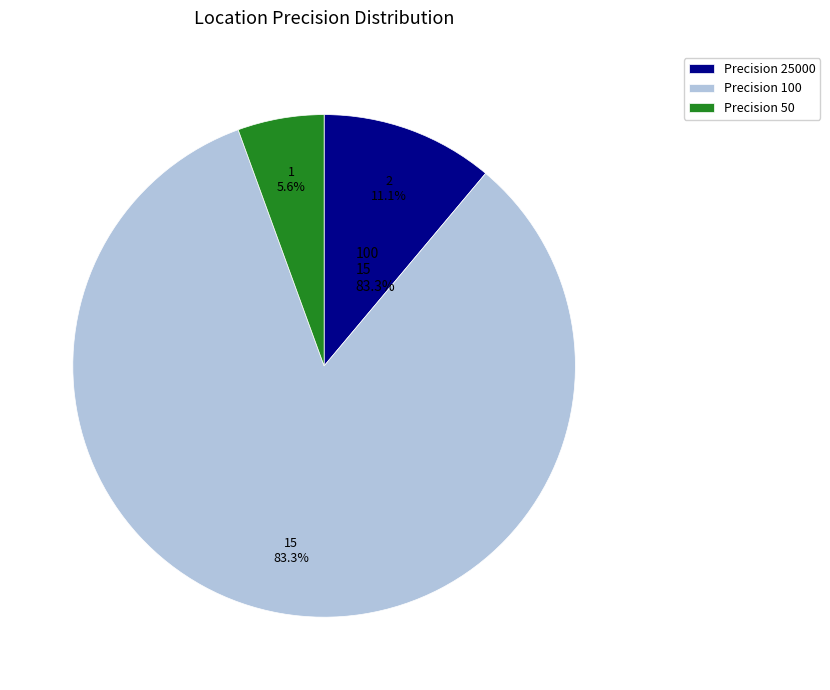

Is the sum of Precision 25000 and Precision 50 greater than half?

No